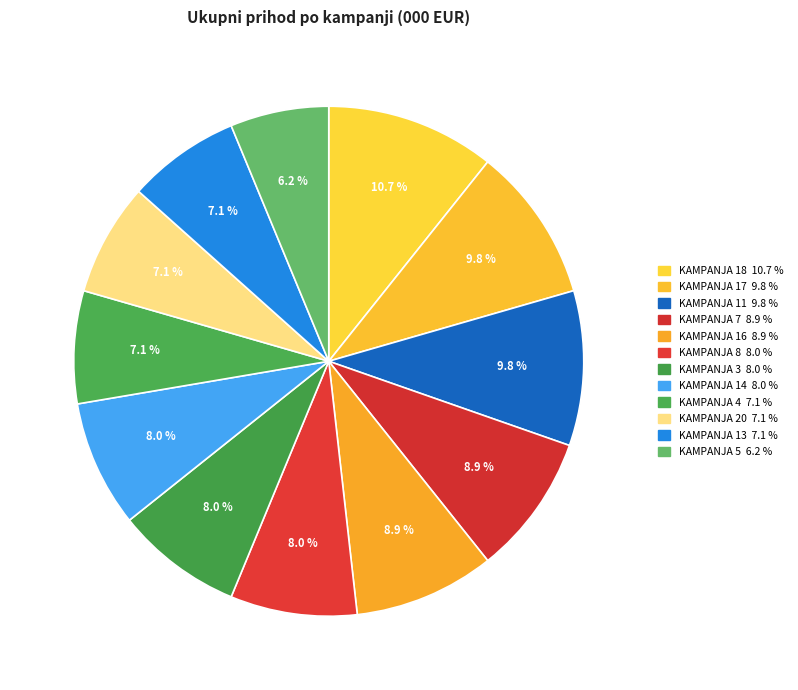

Count the number of slices in the pie.

12